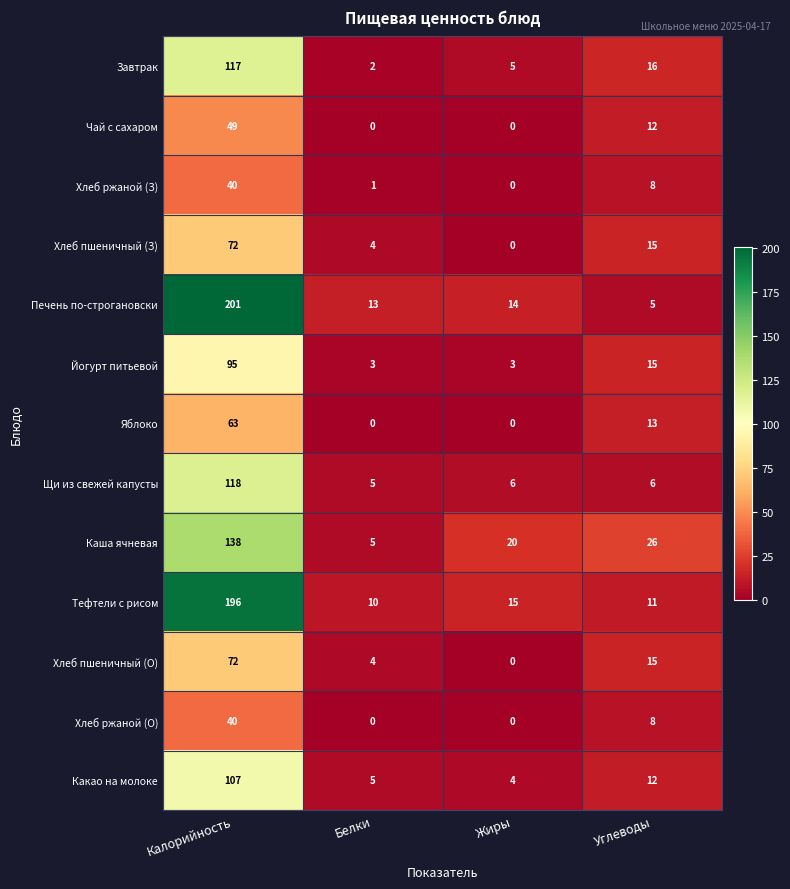

What is the maximum value shown in the chart?

201